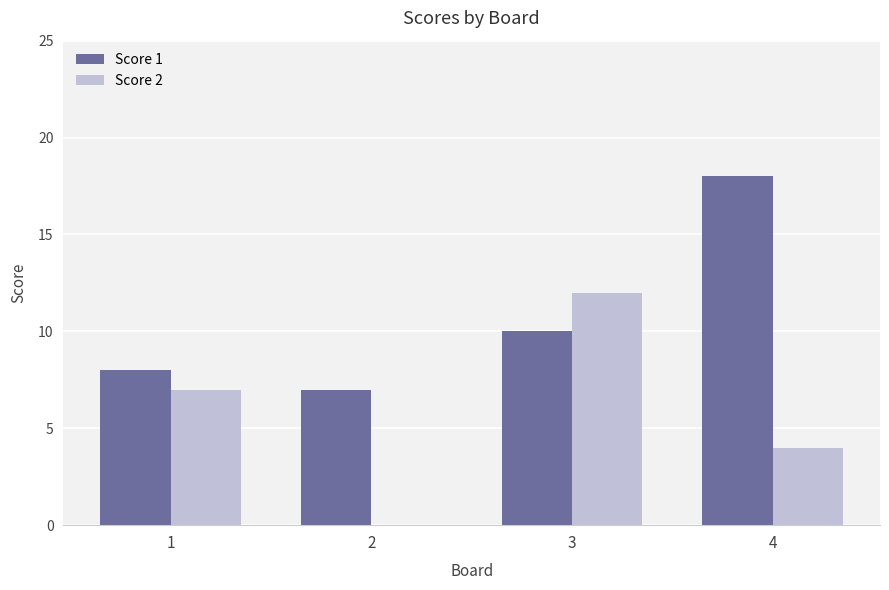

Reading left to right, transcribe all the data shown in this chart.

Score 1: 1=8	2=7	3=10	4=18
Score 2: 1=7	2=0	3=12	4=4